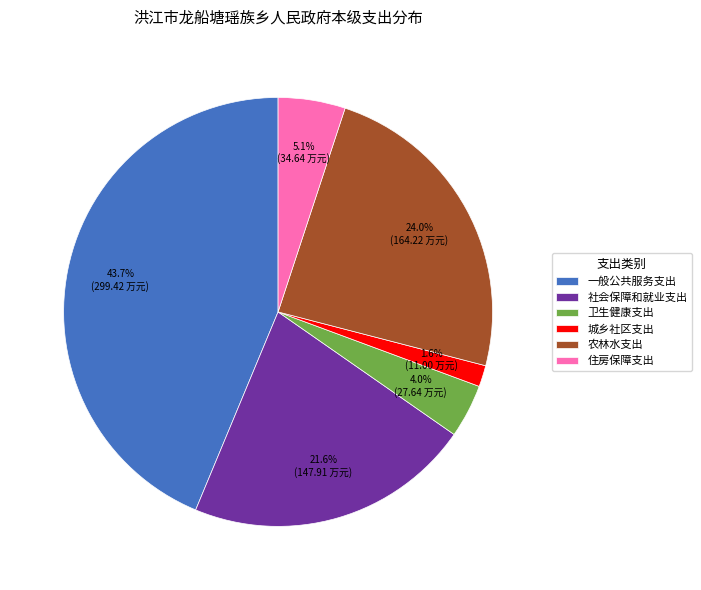

Is there a majority slice in this chart?

No